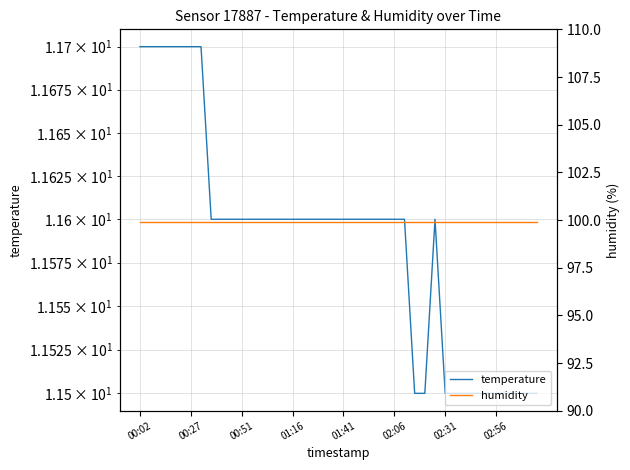

The humidity series shows 40.9 at 02:31. True or false?

False